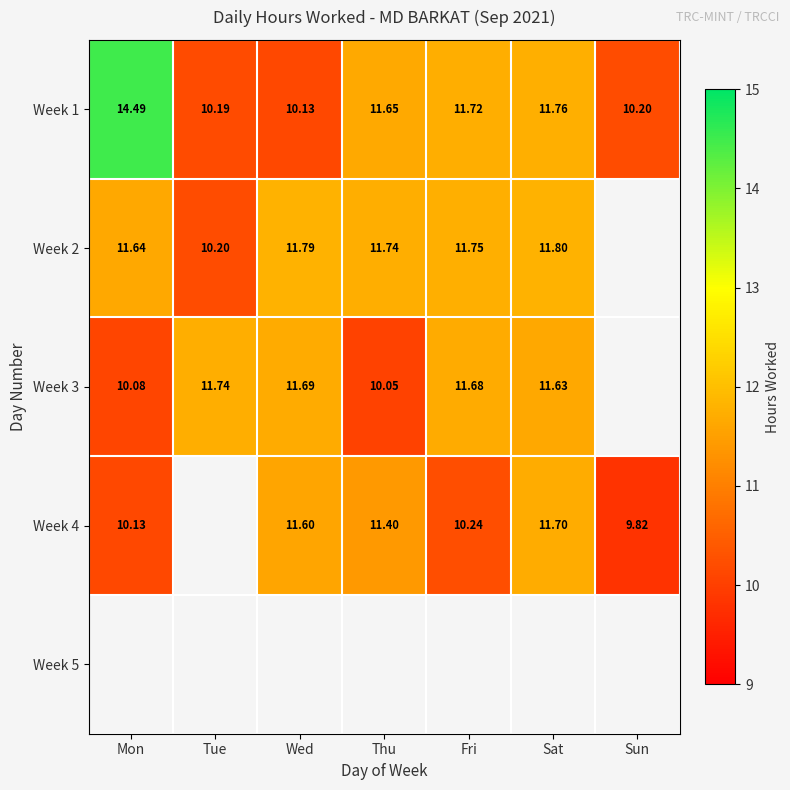

At which category does the chart reach its peak across all series?

Mon